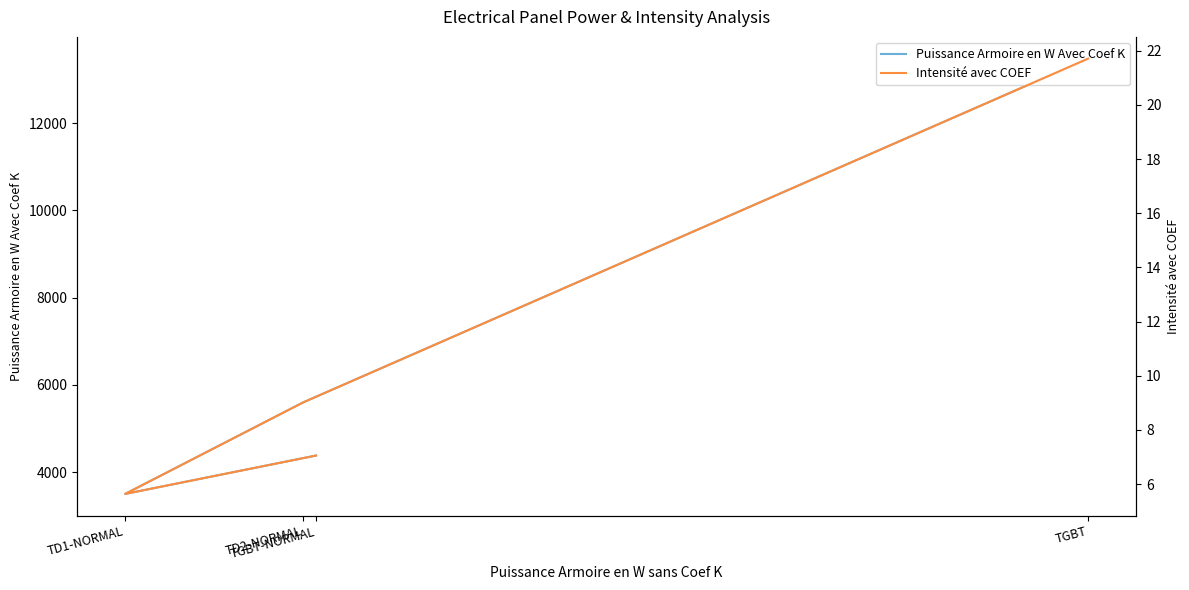

Does the chart display data point markers on the line(s)?

No